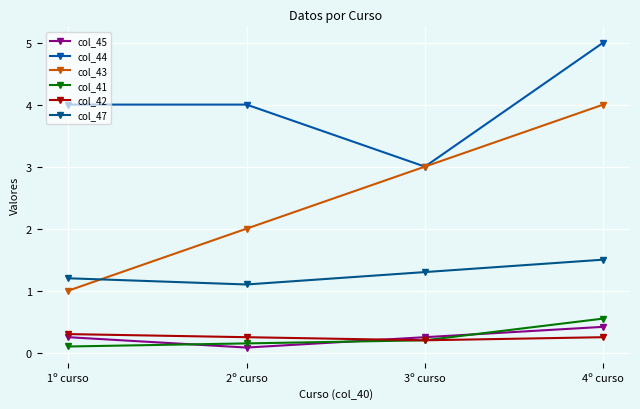

What is the difference between the col_42 values at 1º curso and 3º curso?

0.1